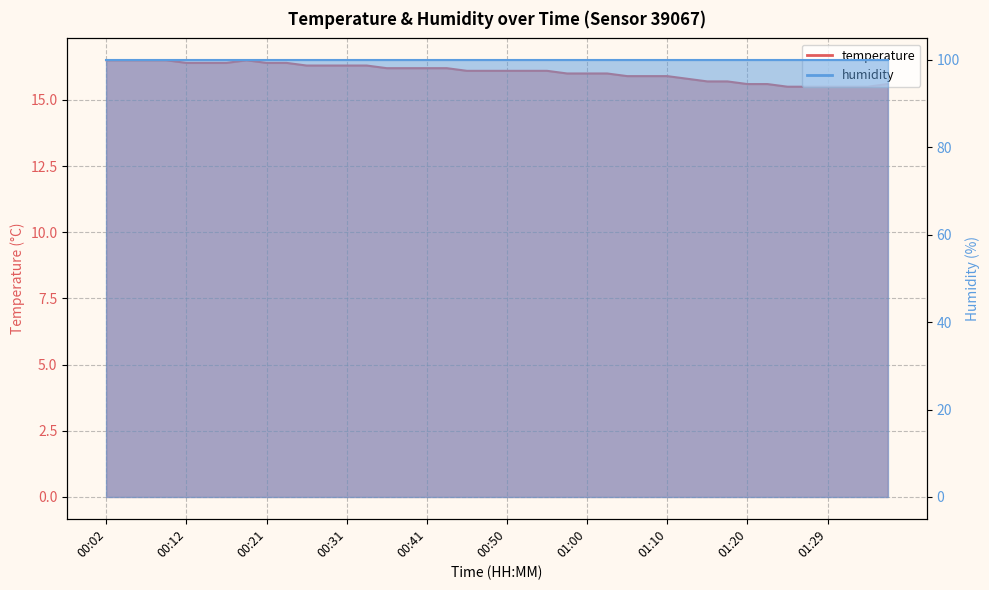

What is the value of the 8th point from the left?

16.5